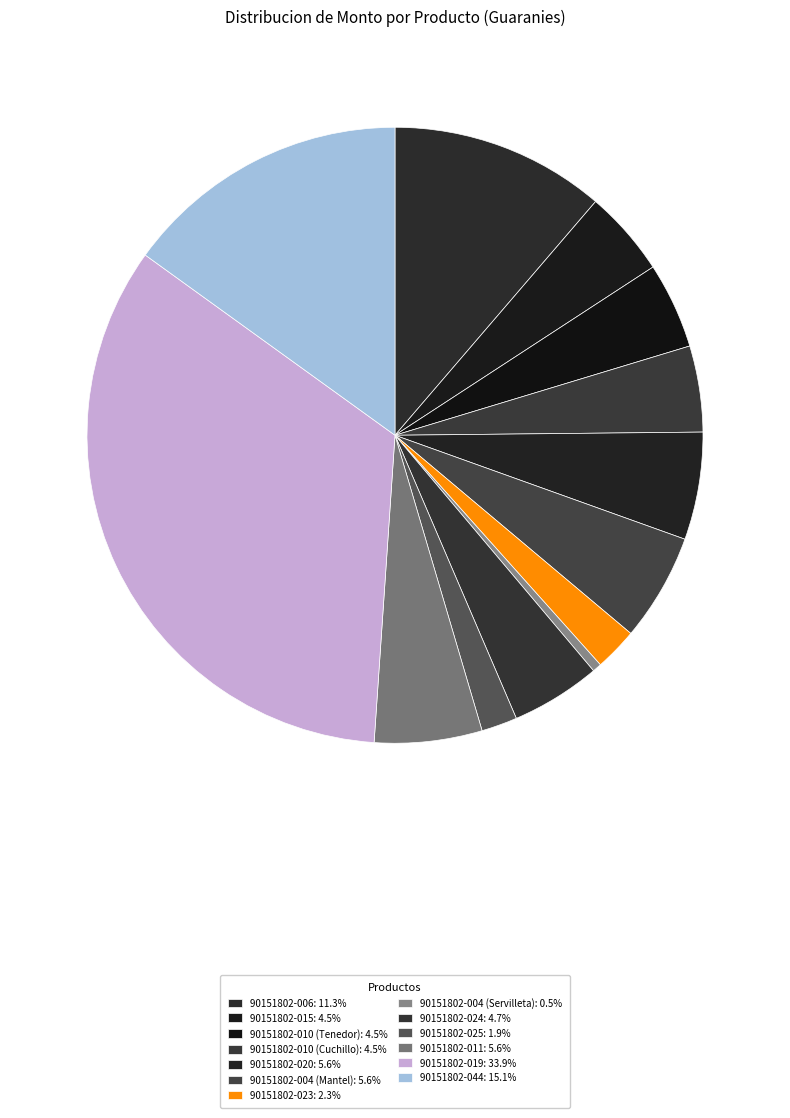

Do 90151802-044 and 90151802-004 (Servilleta) together represent more than half of the pie?

No